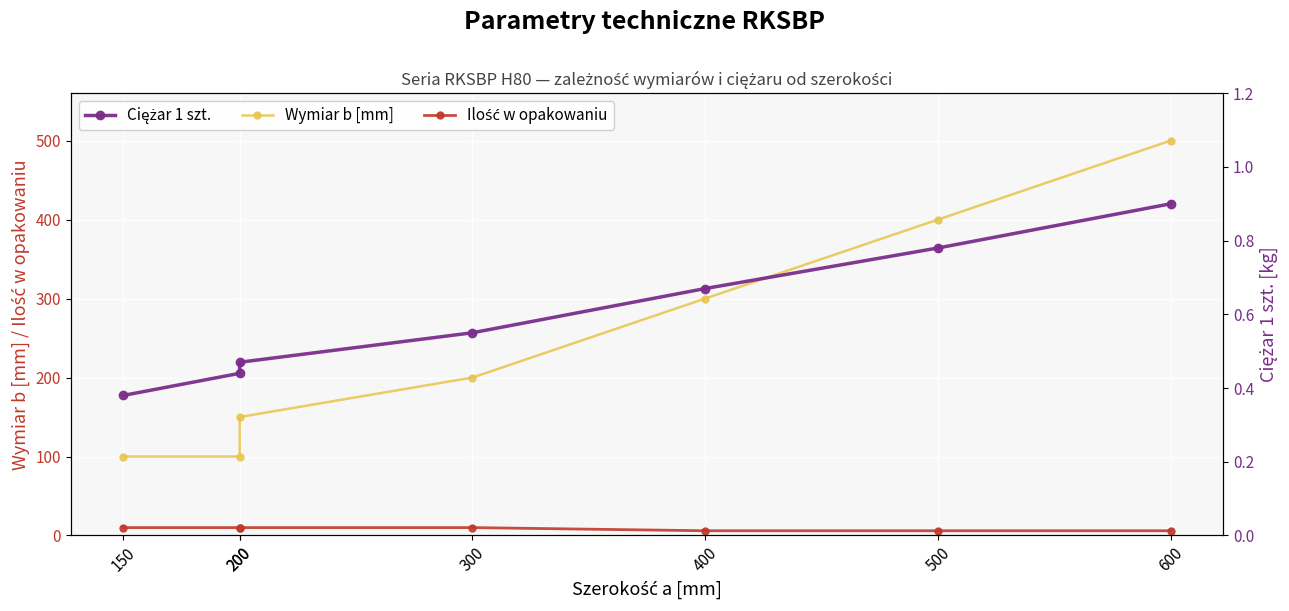

Which series has the largest range (max minus min)?

Wymiar b [mm]